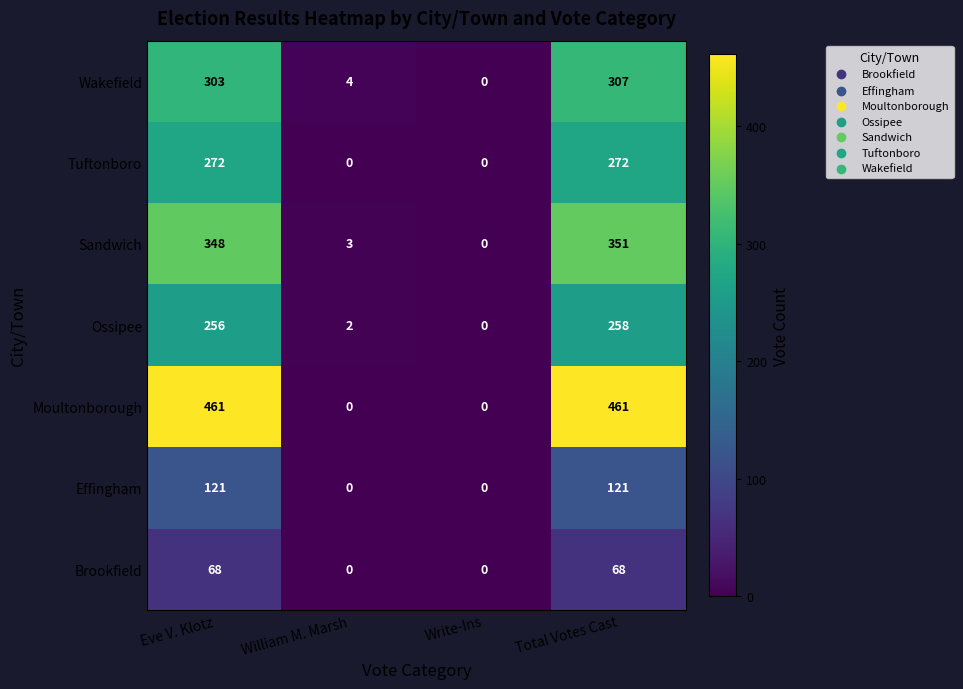

What is the difference between the second highest and minimum values in the Moultonborough series?

461